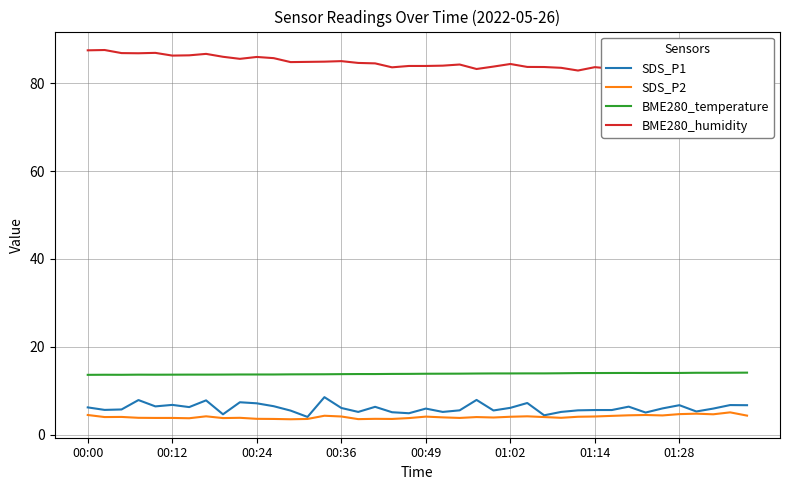

True or false: SDS_P2 and SDS_P1 cross at least once.

False